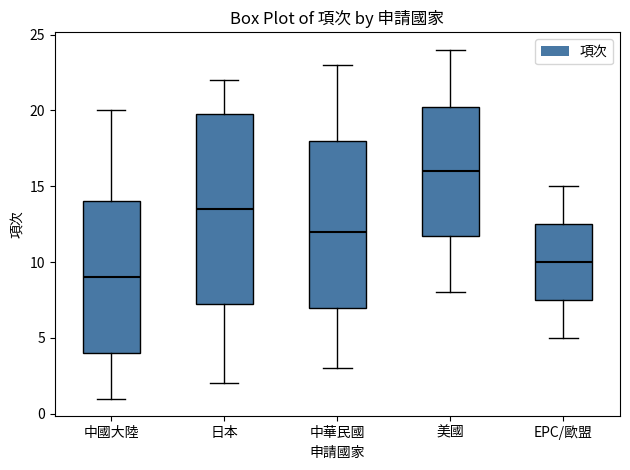

Which box is the tallest, from its lower edge to its upper edge?

日本